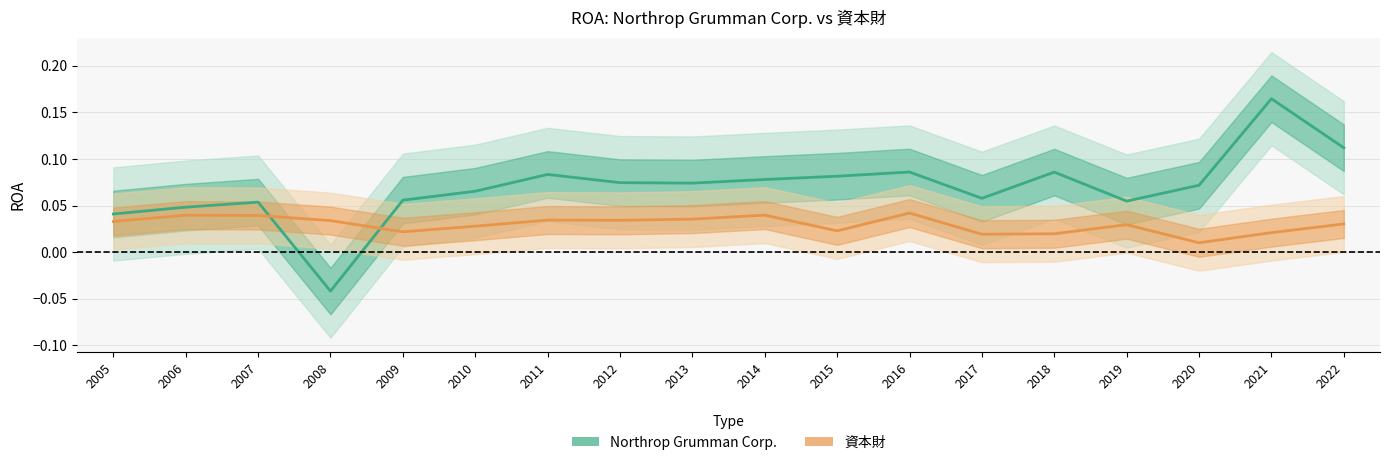

How many interior local peaks does the Northrop Grumman Corp. series have?

5